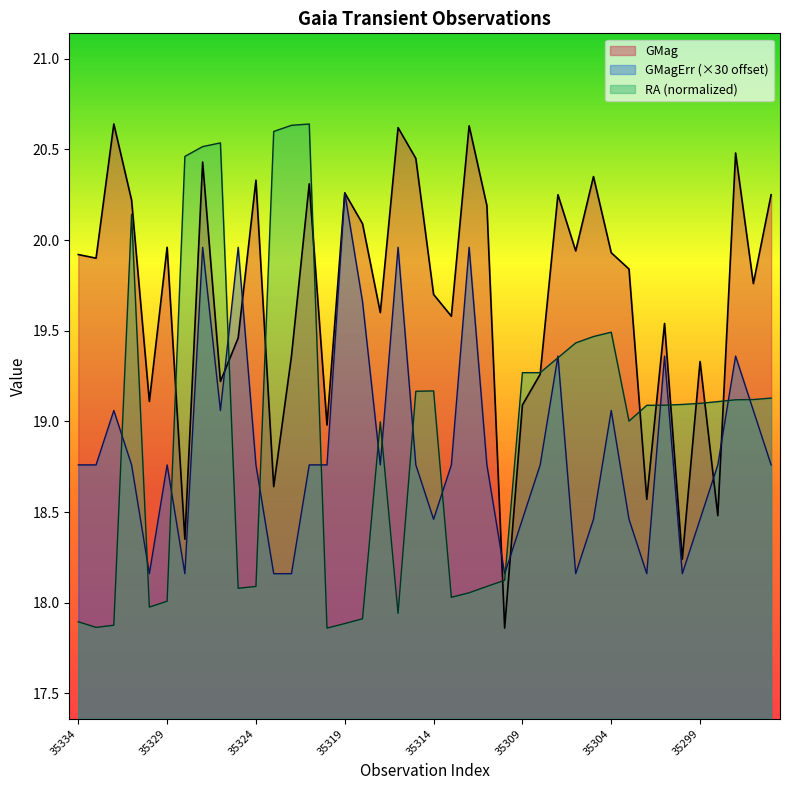

Between which two adjacent categories do GMagErr and GMag first intersect?

35326 and 35325